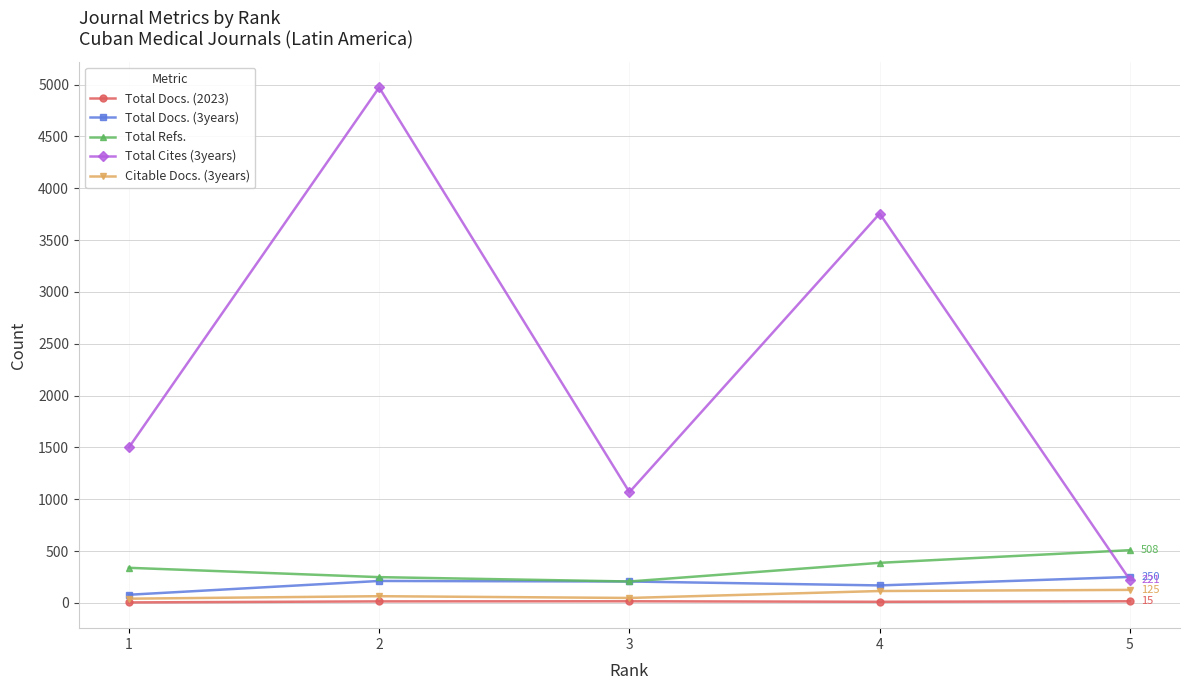

The value of Total Cites (3years) at 2 is 2731. True or false?

False